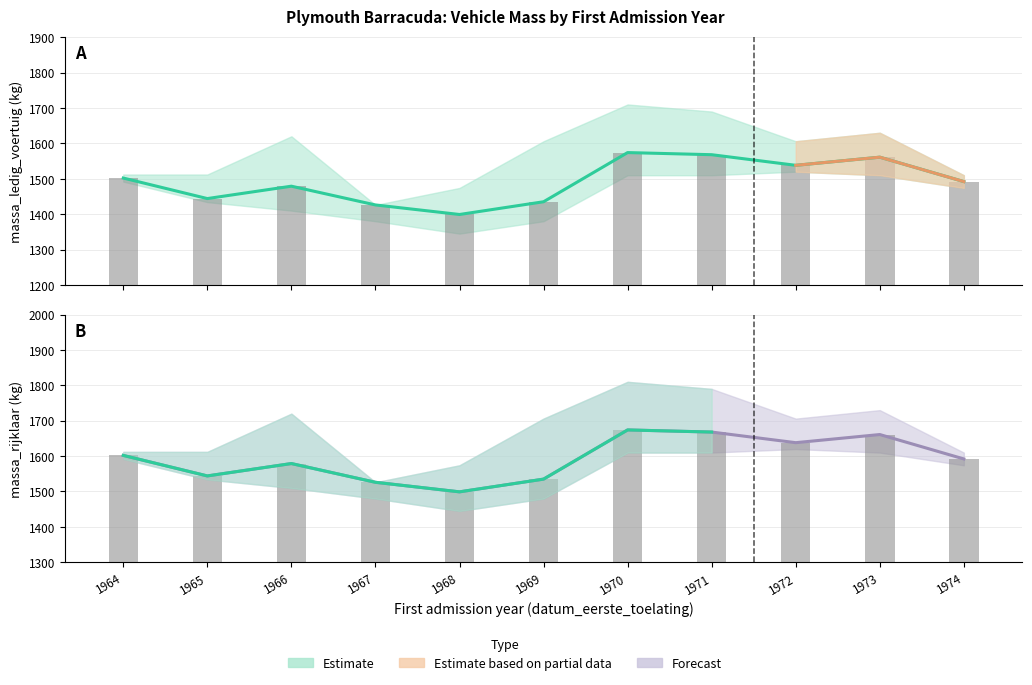

Reading left to right, transcribe all the data shown in this chart.

massa_ledig_voertuig: 1964=1502	1965=1444	1966=1479	1967=1426	1968=1399	1969=1435	1970=1574	1971=1568	1972=1538	1973=1561	1974=1492
massa_rijklaar: 1964=1602	1965=1544	1966=1579	1967=1526	1968=1499	1969=1535	1970=1674	1971=1668	1972=1638	1973=1661	1974=1592